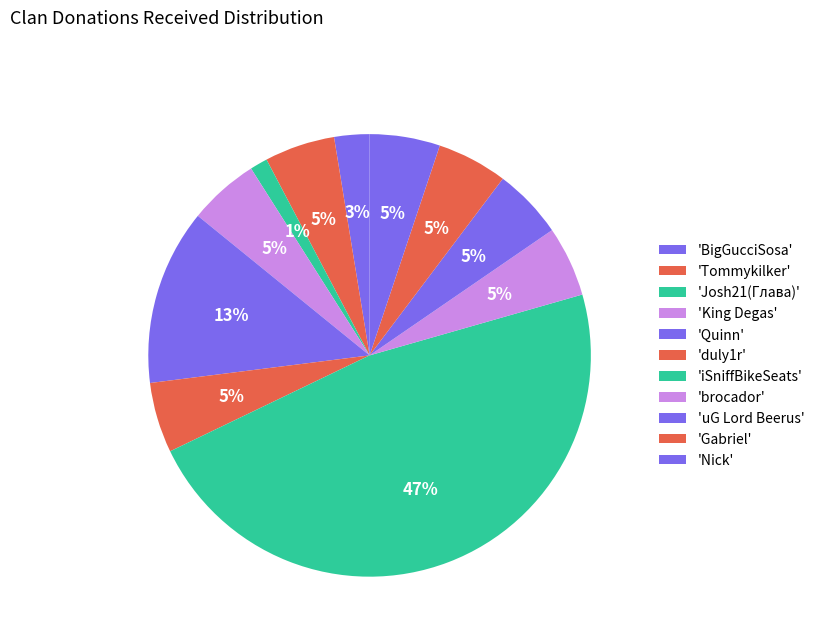

Count the number of slices in the pie.

11